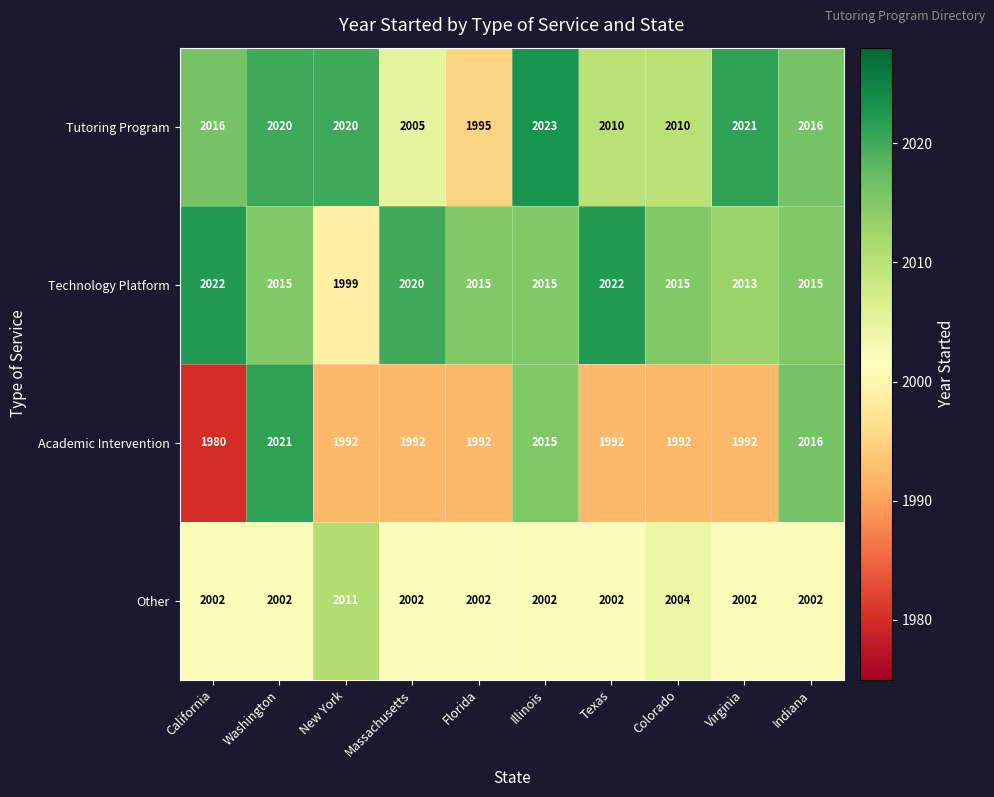

Which series has the widest spread of values?

Academic Intervention